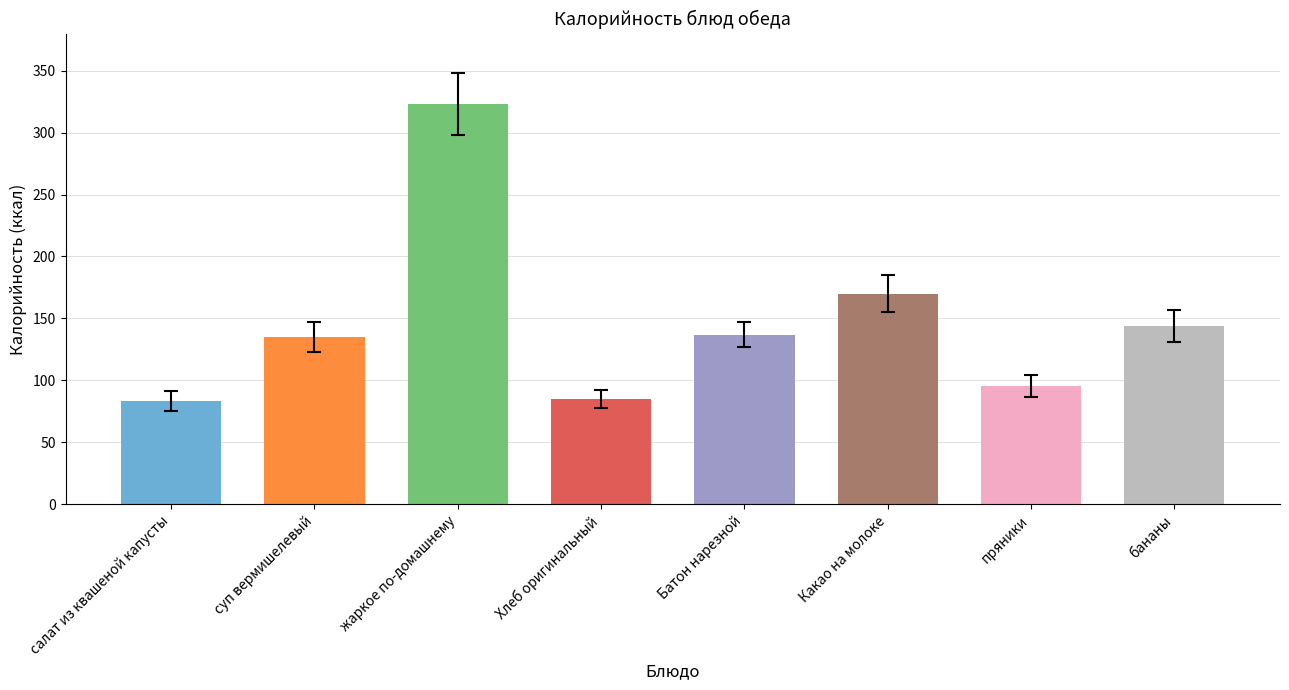

Are the bars horizontal?

No